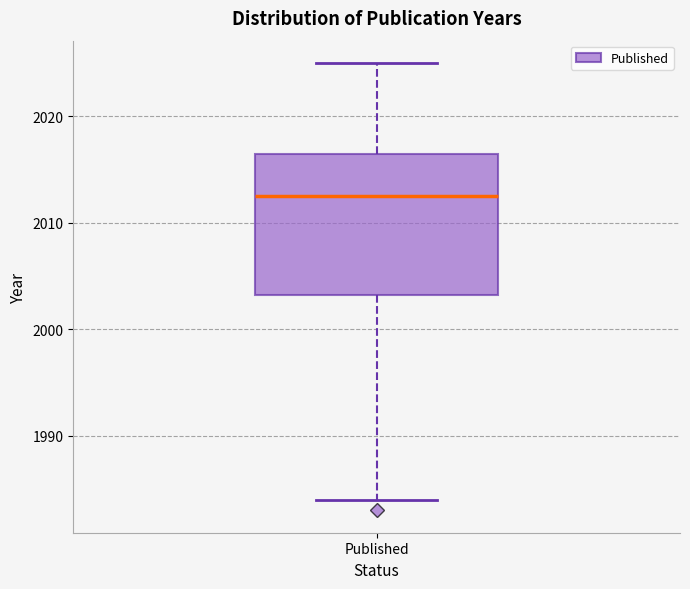

Read this box plot against the y-axis: the position of the median line, the range covered by the box, and the ends of both whiskers. The values are not printed on the chart, so give them approximately, as read against the axis.

median 2013, box 2003 to 2017, whiskers 1984 to 2025